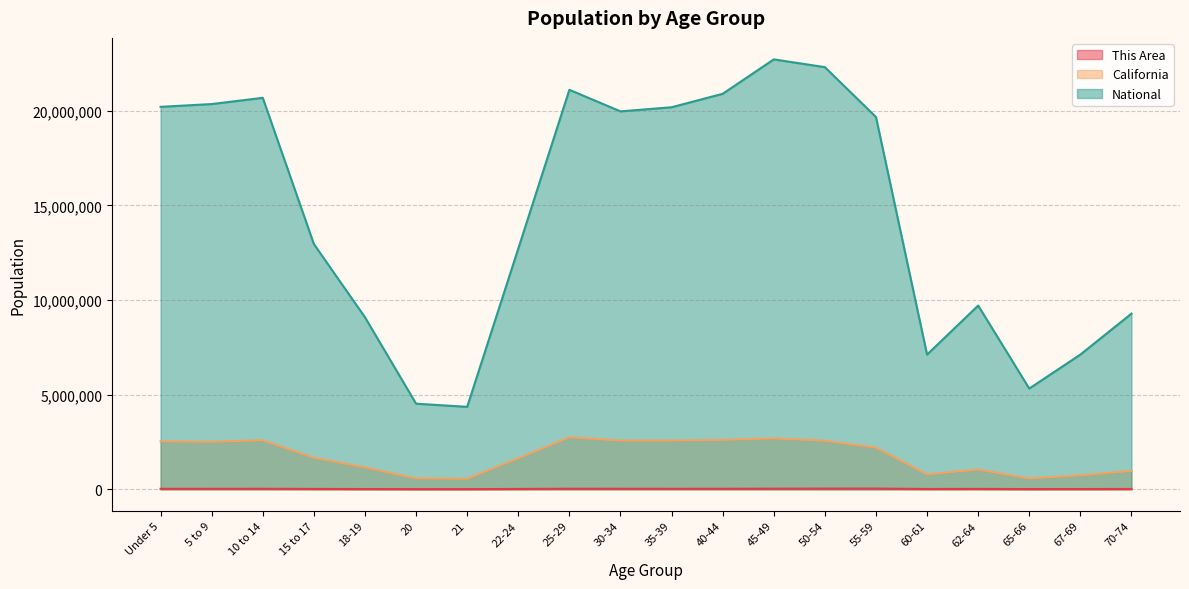

Which has a higher value, 55-59 or 25-29?

55-59